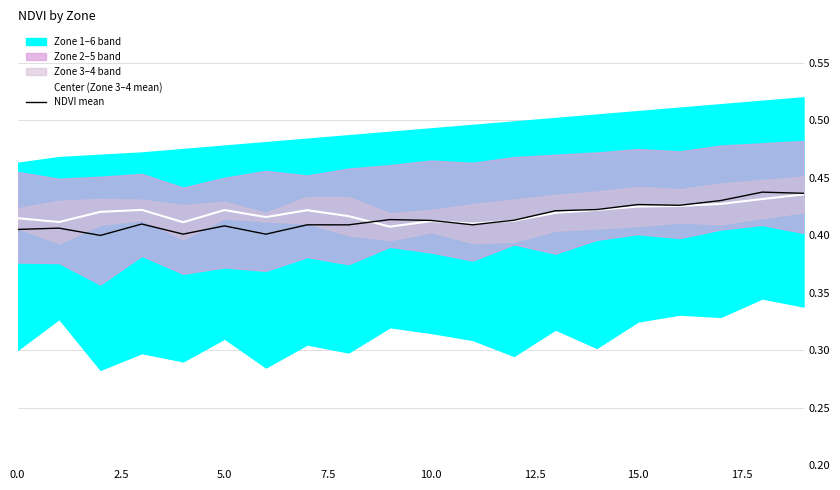

True or false: Center (Zone 3–4 mean) and NDVI mean intersect in this chart.

True